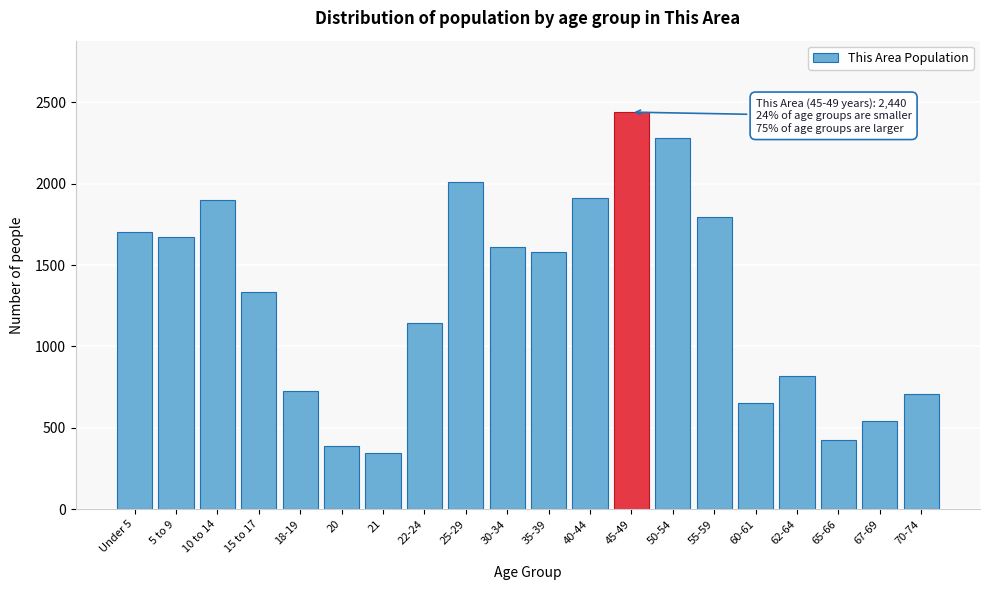

Reading left to right, what are all the values shown in this chart?

Under 5=1704	5 to 9=1670	10 to 14=1897	15 to 17=1332	18-19=725	20=386	21=345	22-24=1143	25-29=2010	30-34=1612	35-39=1582	40-44=1911	45-49=2440	50-54=2284	55-59=1798	60-61=650	62-64=820	65-66=427	67-69=543	70-74=707